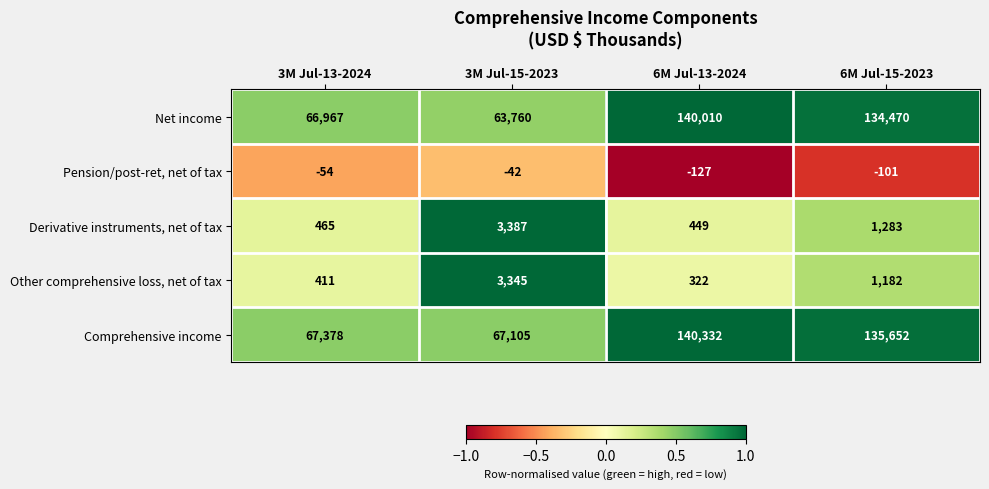

The value of Pension/post-ret, net of tax at 6M Jul-15-2023 is -166. True or false?

False